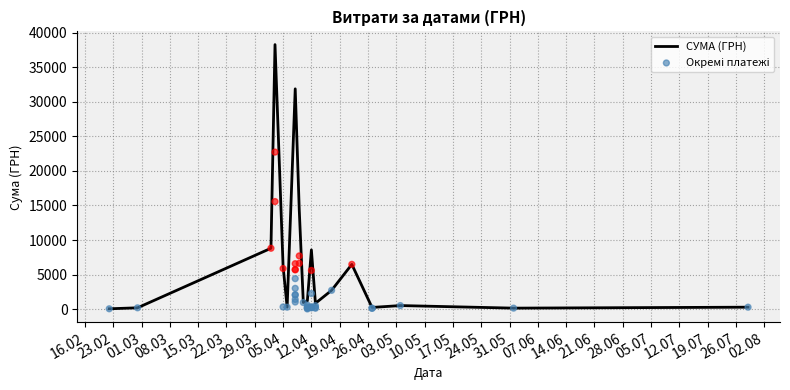

Which has a higher value, 12.04.2016 or 08.04.2016?

08.04.2016